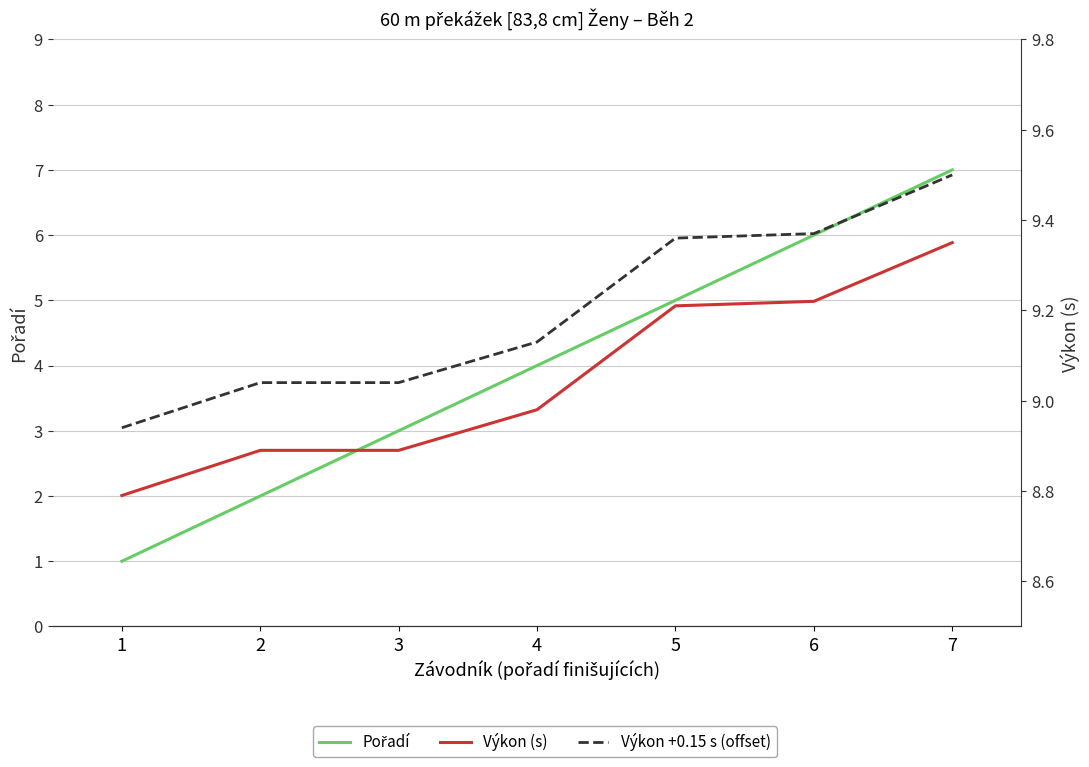

Is it true that Pořadí equals 9.0 at 6?

False